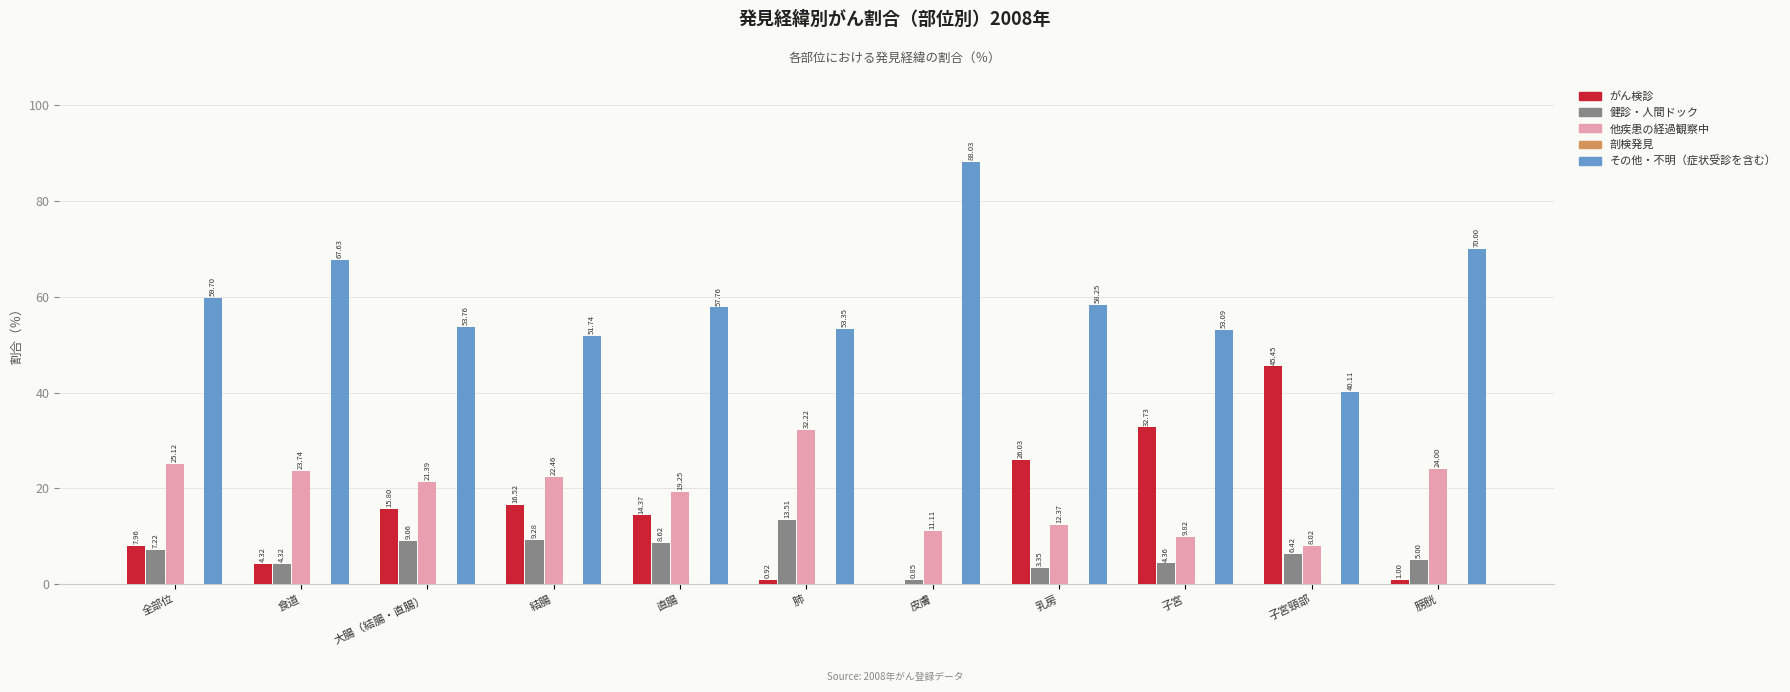

How many values in the その他・不明（症状受診を含む） series exceed 57?

6